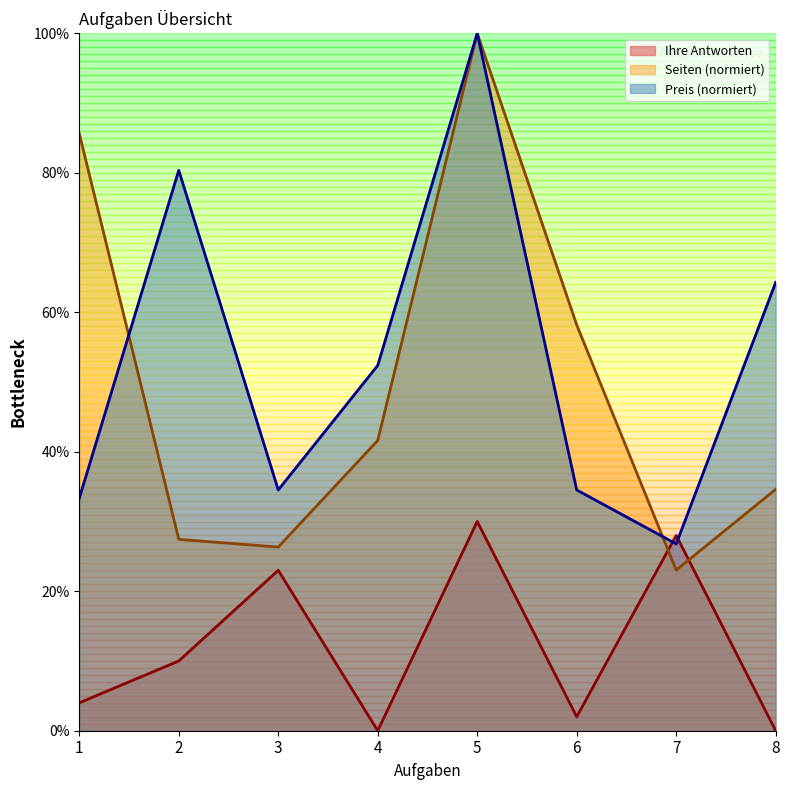

At which label is Seiten closest to 61?

6